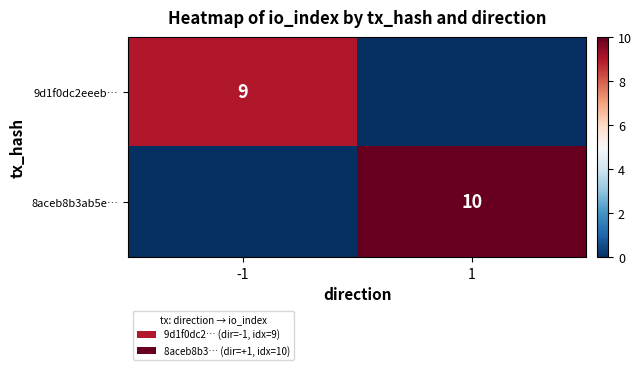

True or false: 8aceb8b3ab5e… has a value of 10 at 1.

True